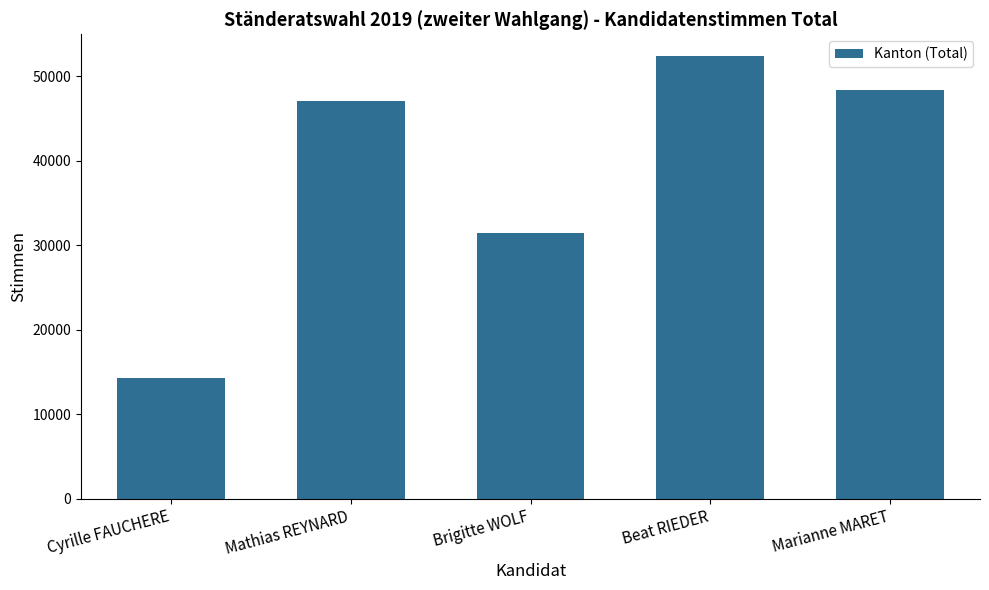

List the labels in order of value, largest first.

Beat RIEDER, Marianne MARET, Mathias REYNARD, Brigitte WOLF, Cyrille FAUCHERE